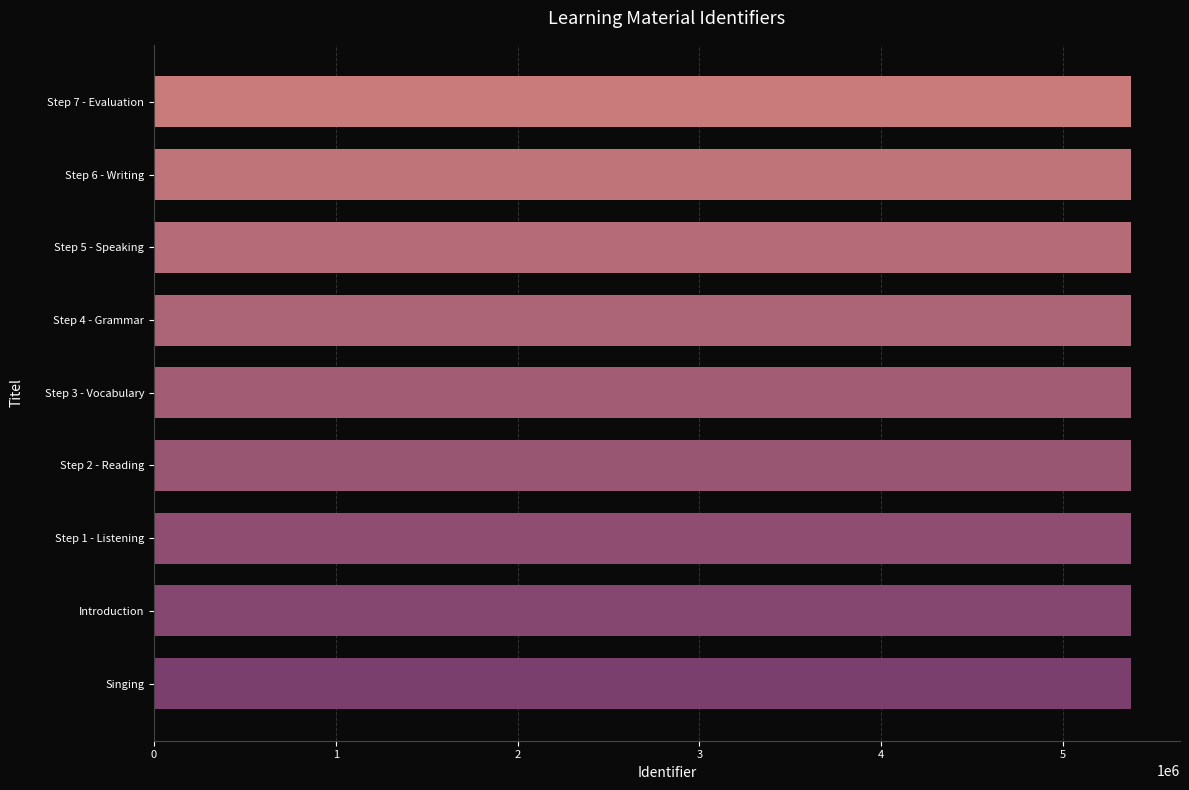

What is the minimum value shown in the chart?

5374548